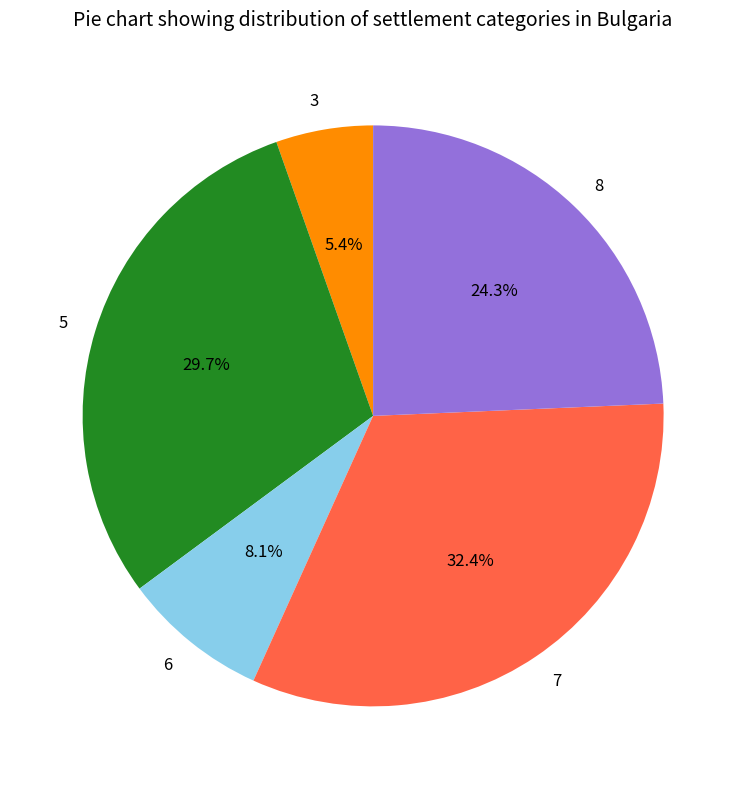

Combined, what portion of the pie is 5 and 3?

35.1%